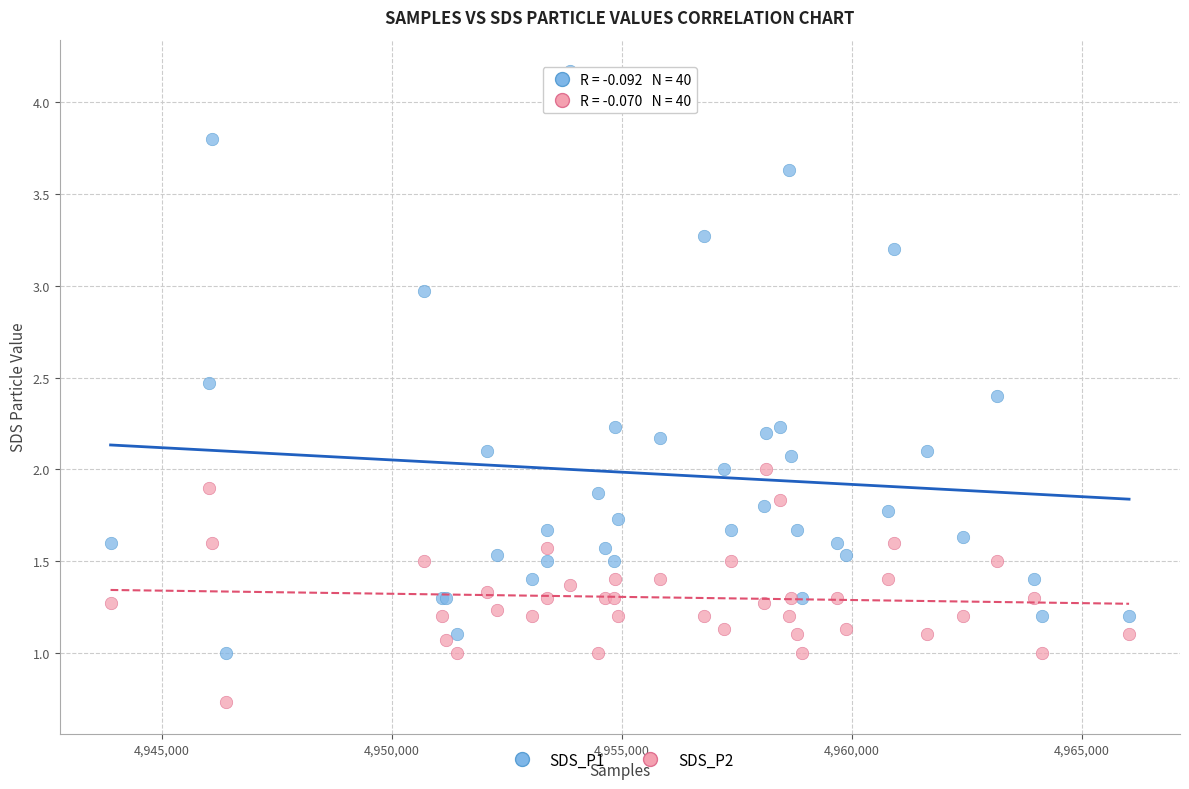

Which series has the widest spread of Y values?

SDS_P1